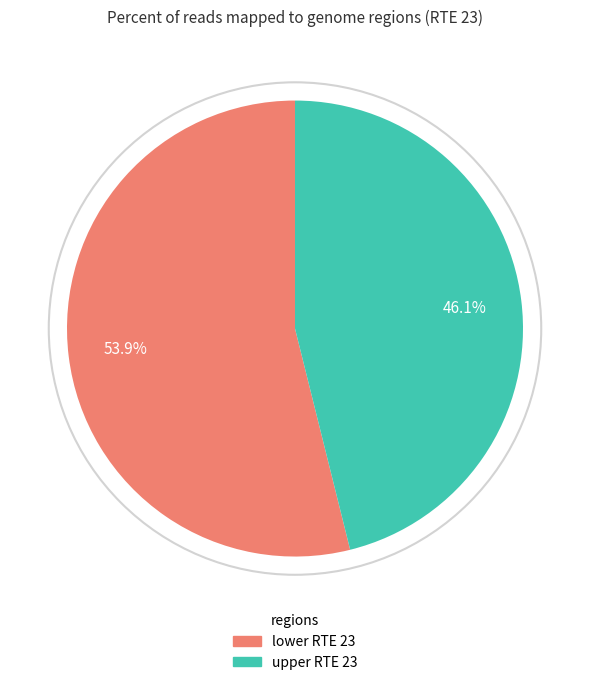

How many slices are in this pie chart?

2